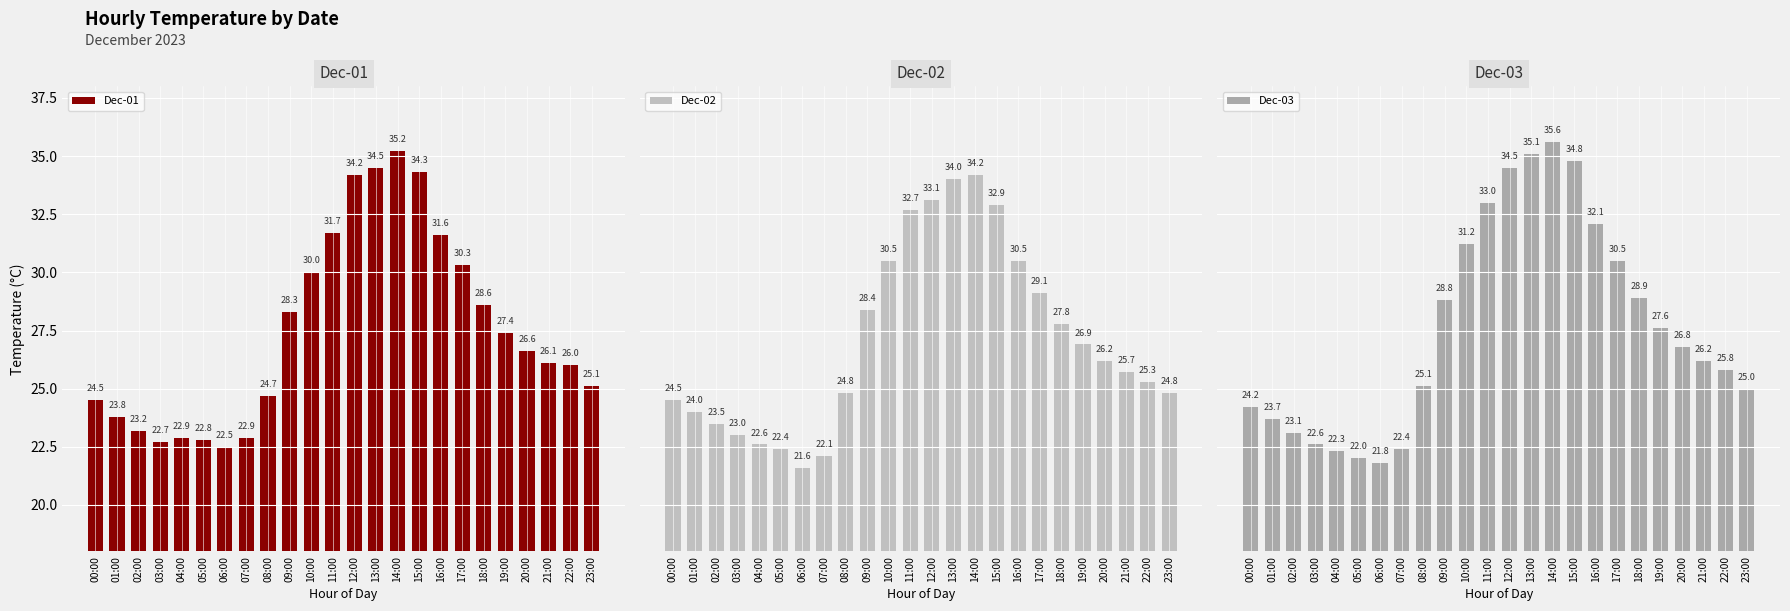

Are the bars horizontal?

No